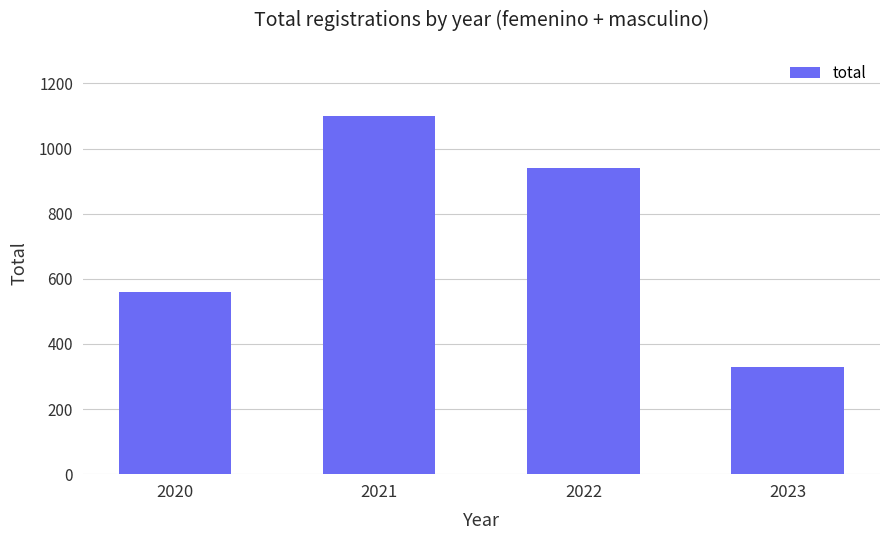

What is the change in value from 2022 to 2023?

-612